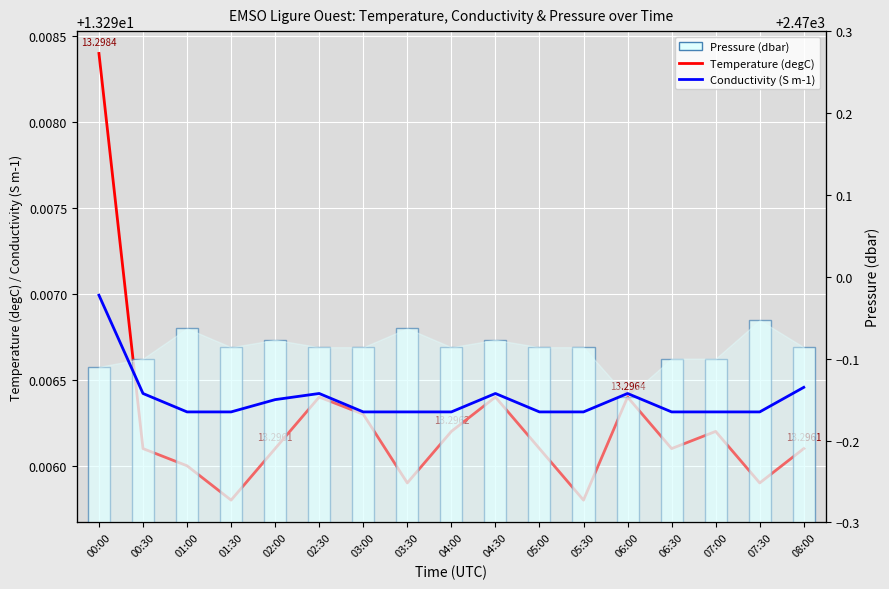

Which series has the widest spread of values?

Pressure